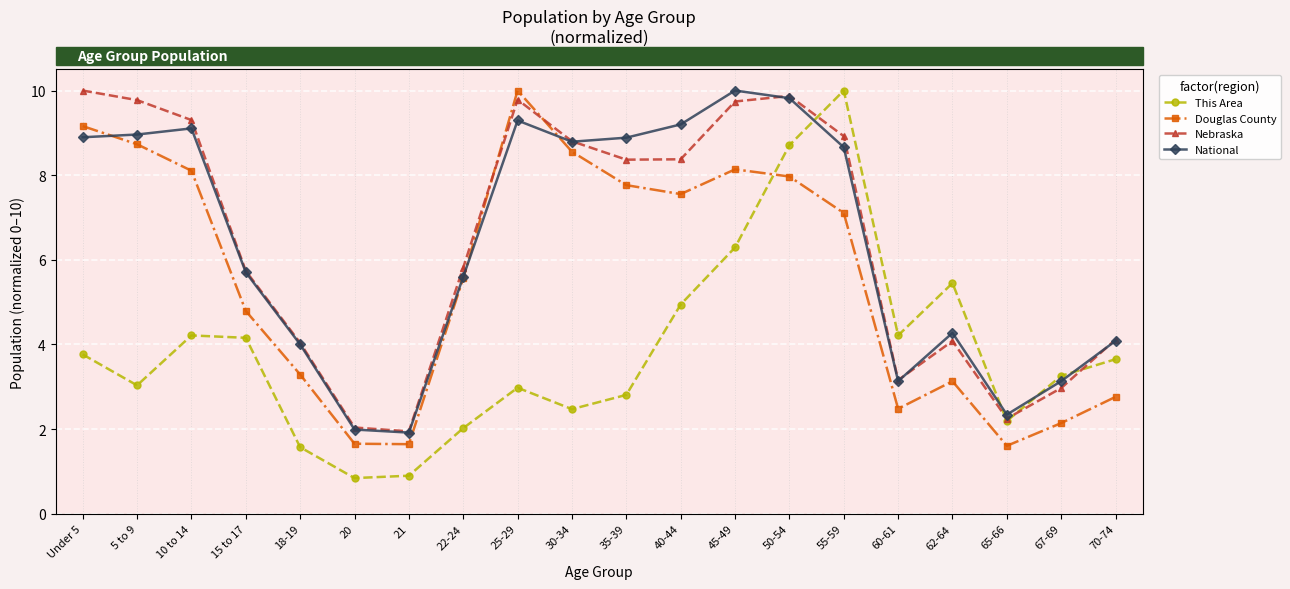

What is the label of the 10th point from the left?

30-34